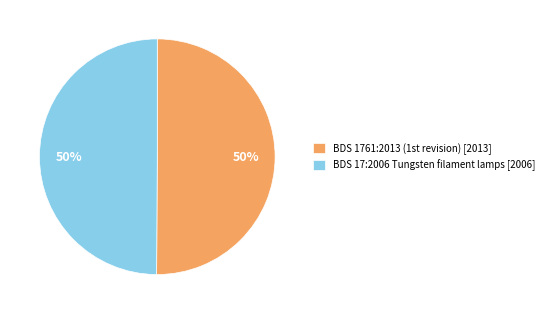

What percentage is the BDS 17:2006 Tungsten filament lamps slice, to the nearest percent?

50%